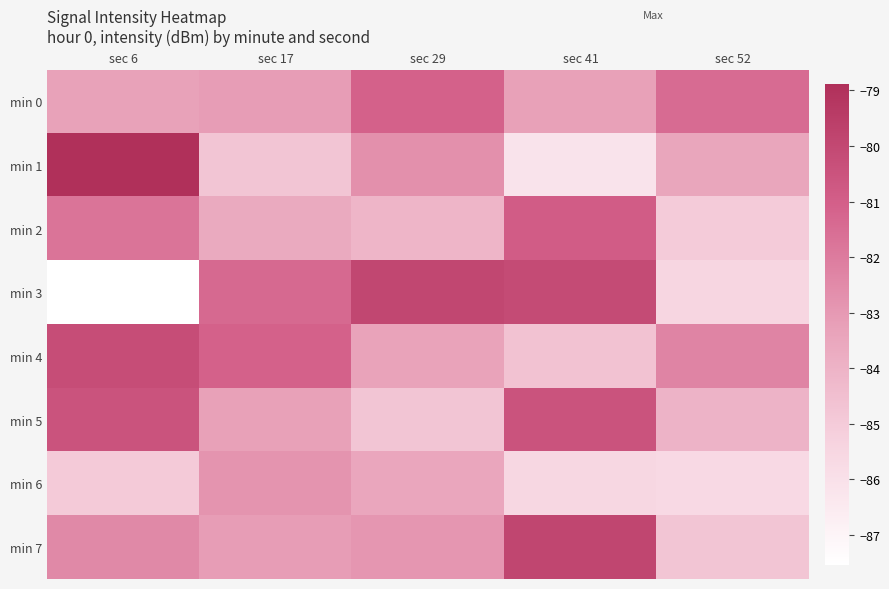

Which series has the largest total across all categories?

min 4